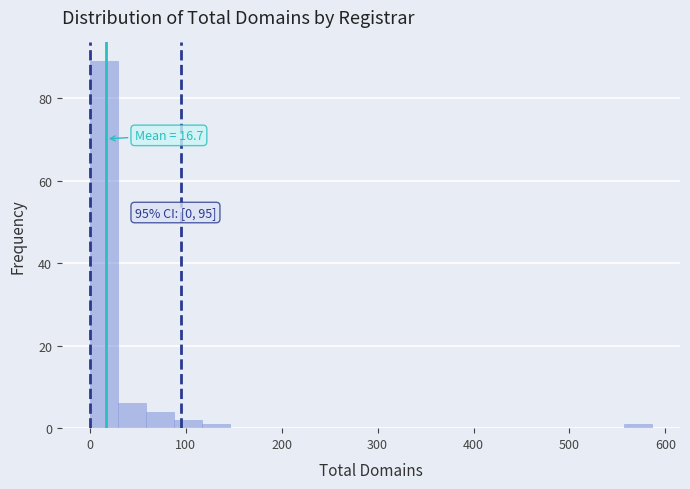

Read against the x-axis, roughly where is the centre of the tallest bar?

10